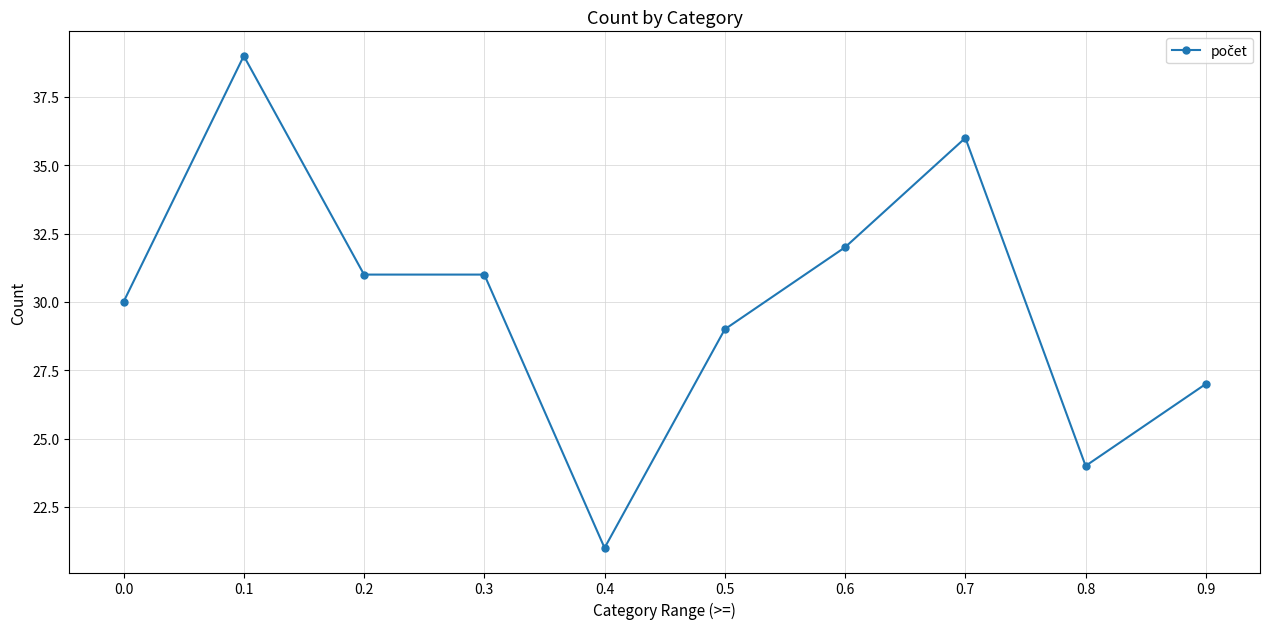

Where does the data first go above 31?

0.1